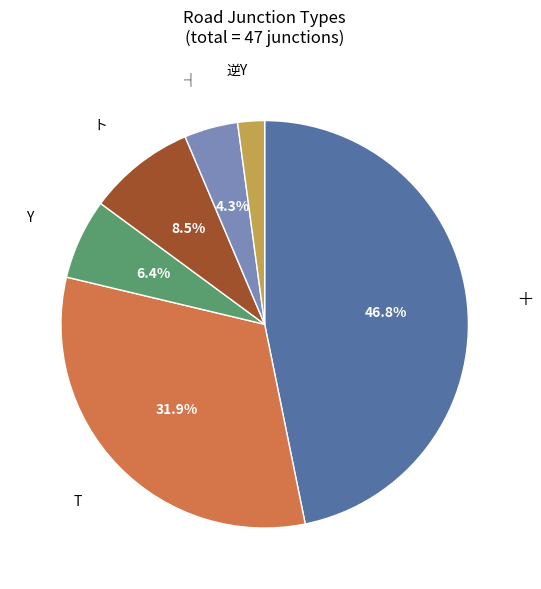

To the nearest percent, what is the average slice percentage?

17%